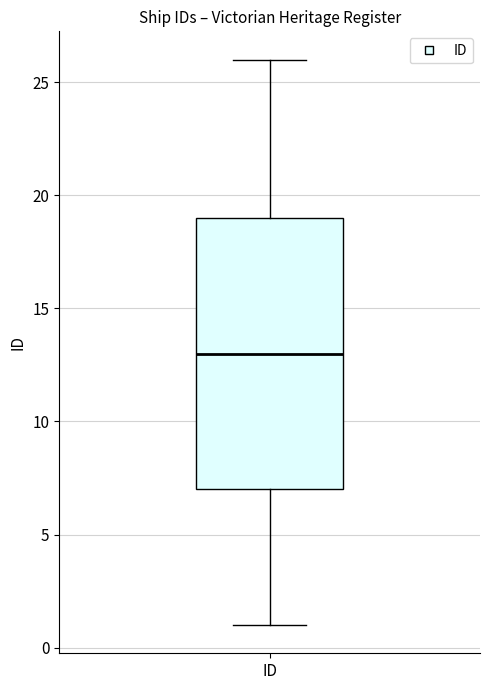

Read this box plot against the y-axis: the position of the median line, the range covered by the box, and the ends of both whiskers. The values are not printed on the chart, so give them approximately, as read against the axis.

median 13, box 7 to 19, whiskers 1 to 26